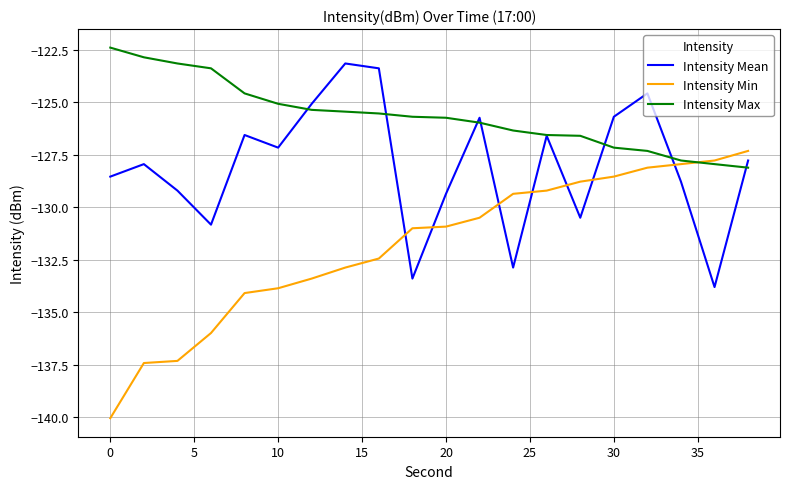

True or false: Intensity Mean and Intensity Min intersect in this chart.

True